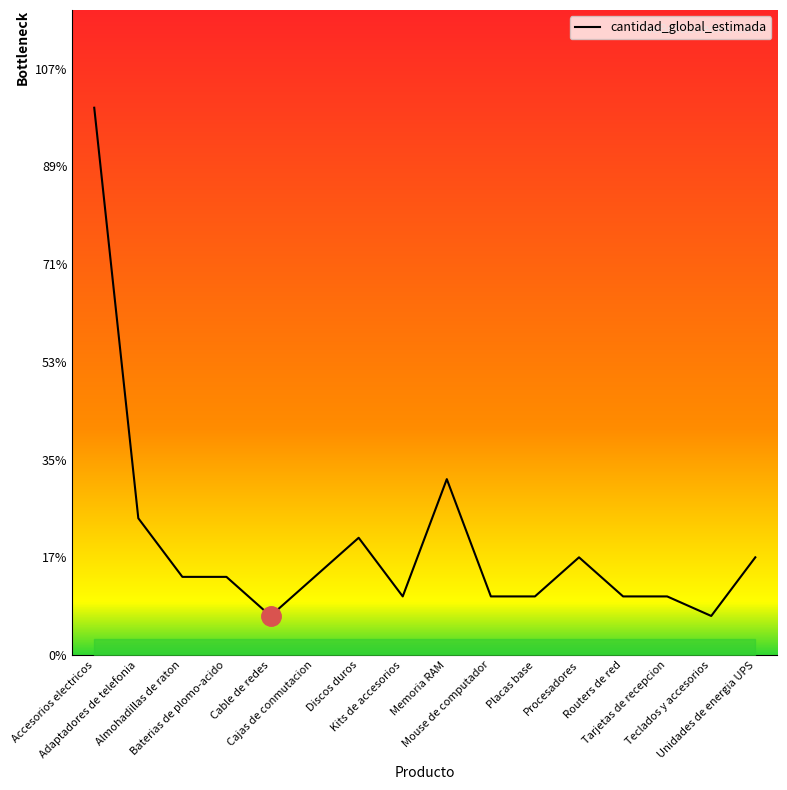

How many points are lower than both their immediate neighbors (excluding endpoints)?

3